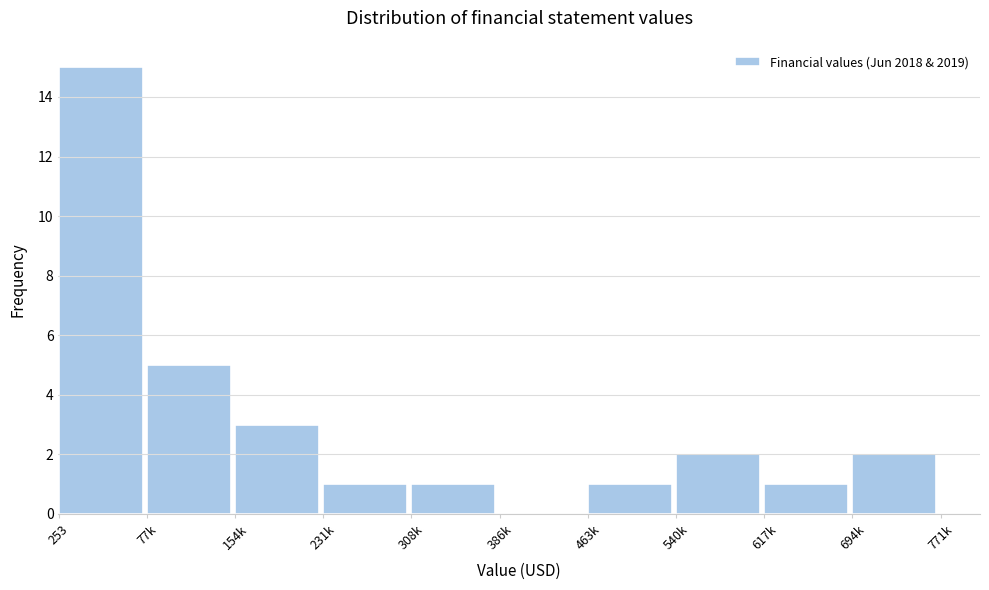

Reading left to right, list all the values displayed in this chart.

253=15	77k=5	154k=3	231k=1	308k=1	386k=0	463k=1	540k=2	617k=1	694k=2